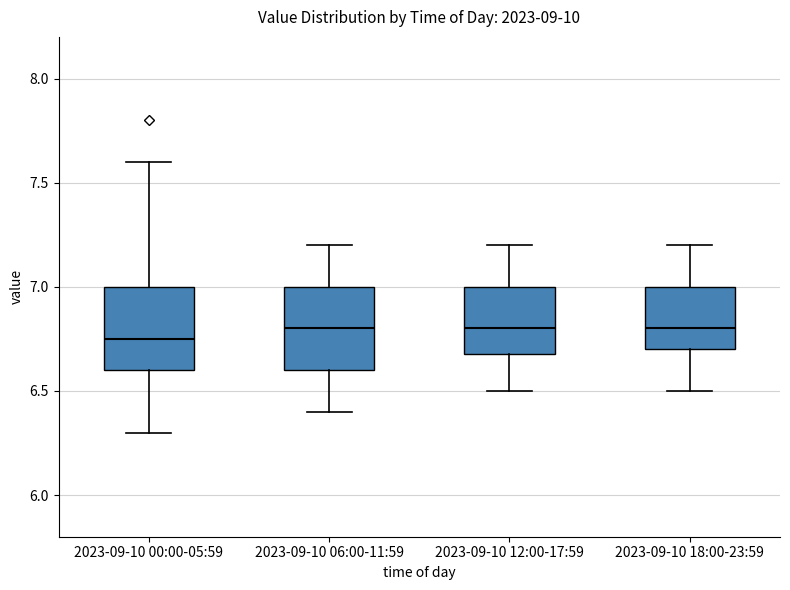

Where does the lower whisker of the box for 2023-09-10 00:00-05:59 end on the y-axis? The values are not printed on the chart, so give them approximately, as read against the axis.

6.30